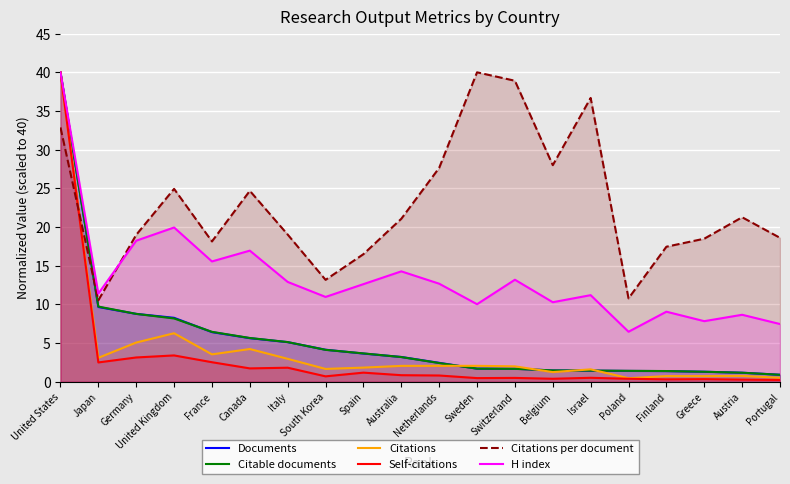

The value of Citations at Switzerland is 3.2. True or false?

False